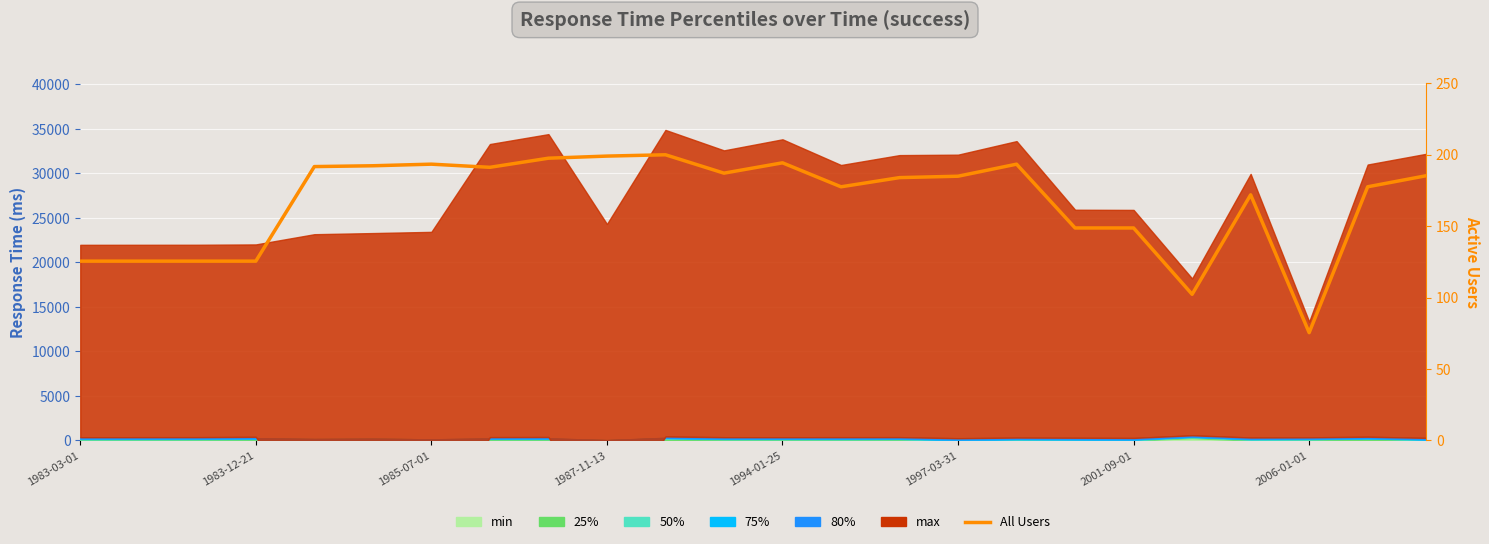

What is the value of the 9th point from the left?

197.6